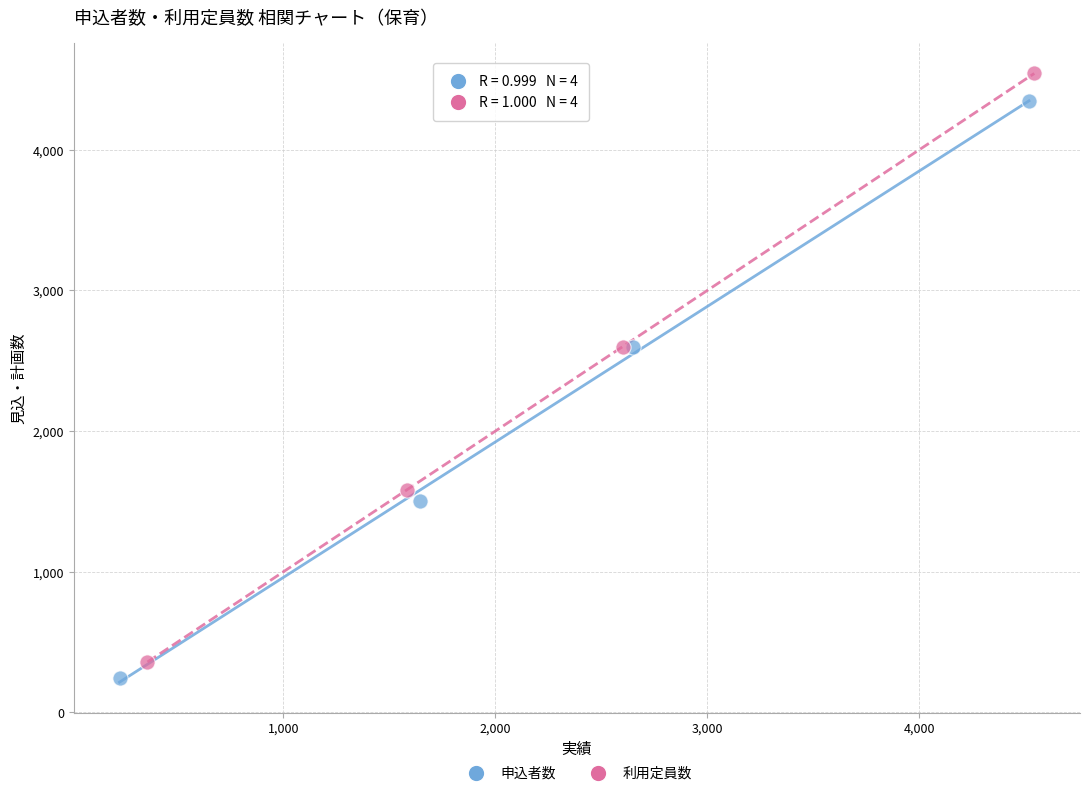

Which series has the widest spread of Y values?

利用定員数